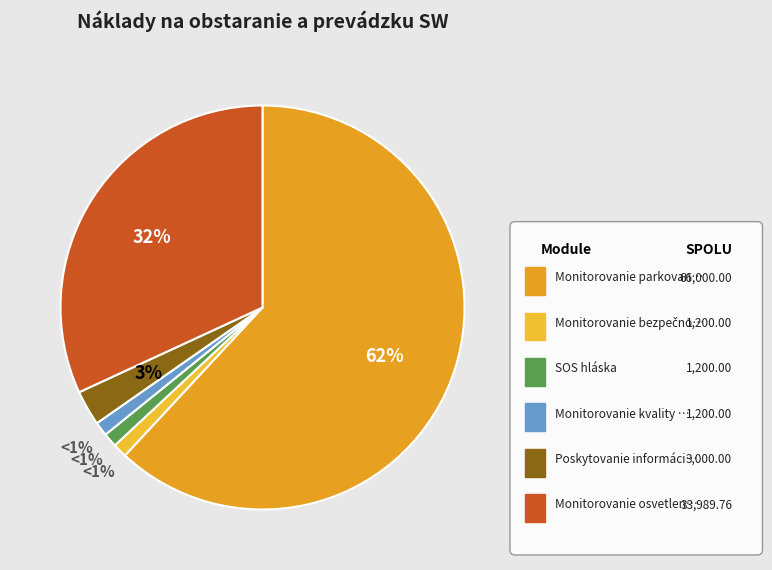

How many segments does this pie chart have?

6